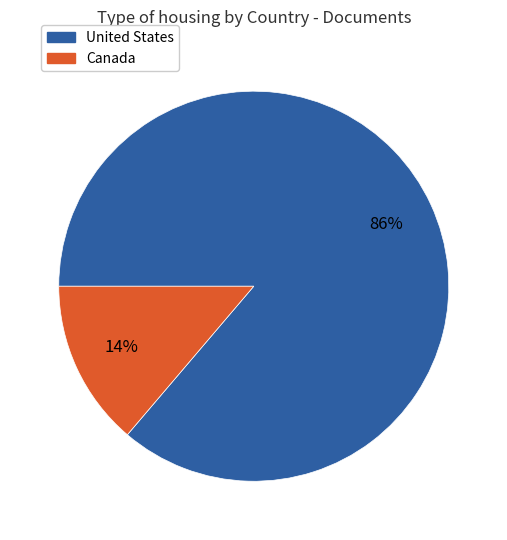

Which slice is the largest?

United States